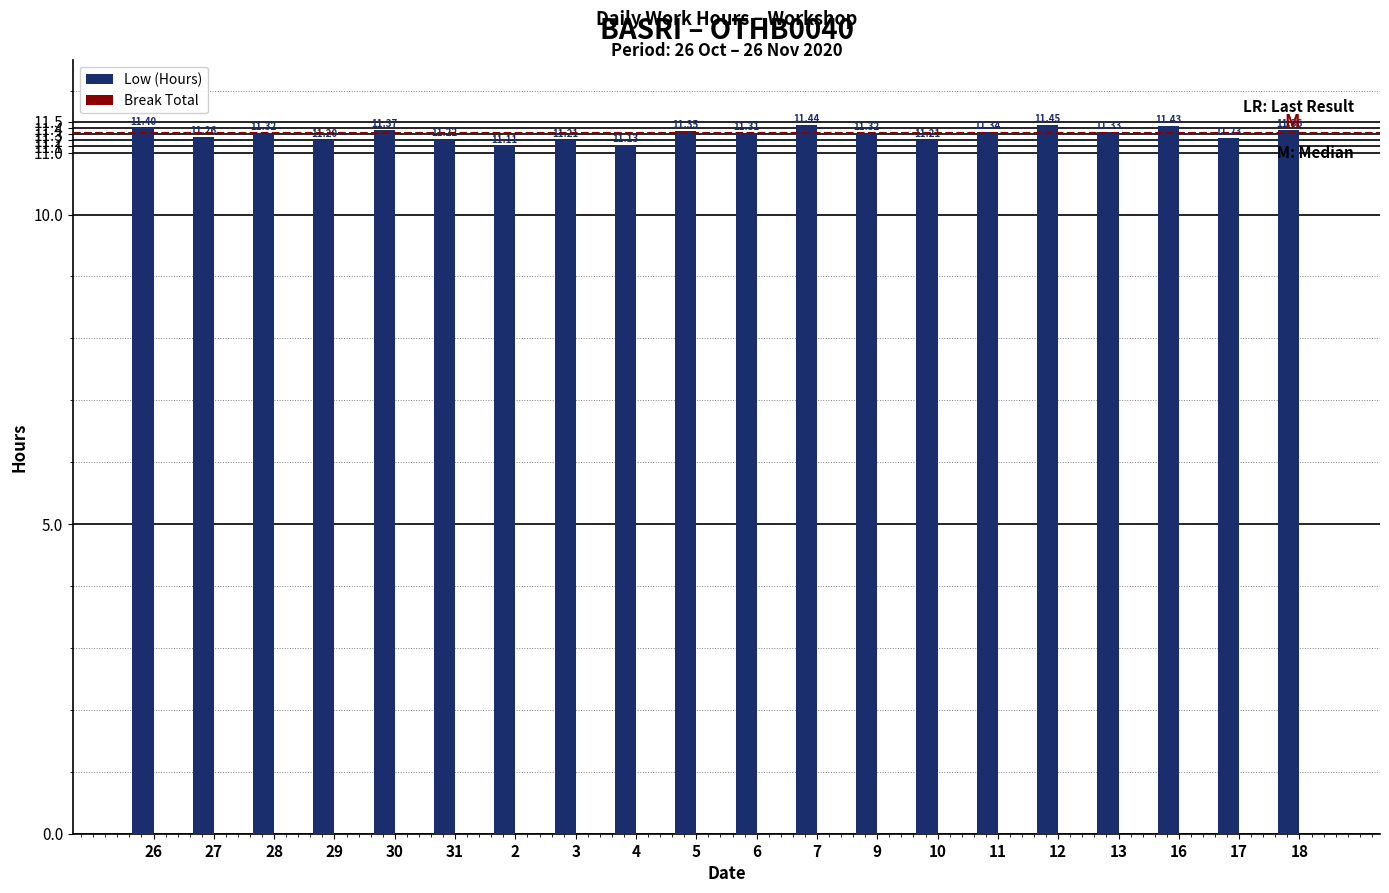

Which has a higher value, 7 or 18?

7